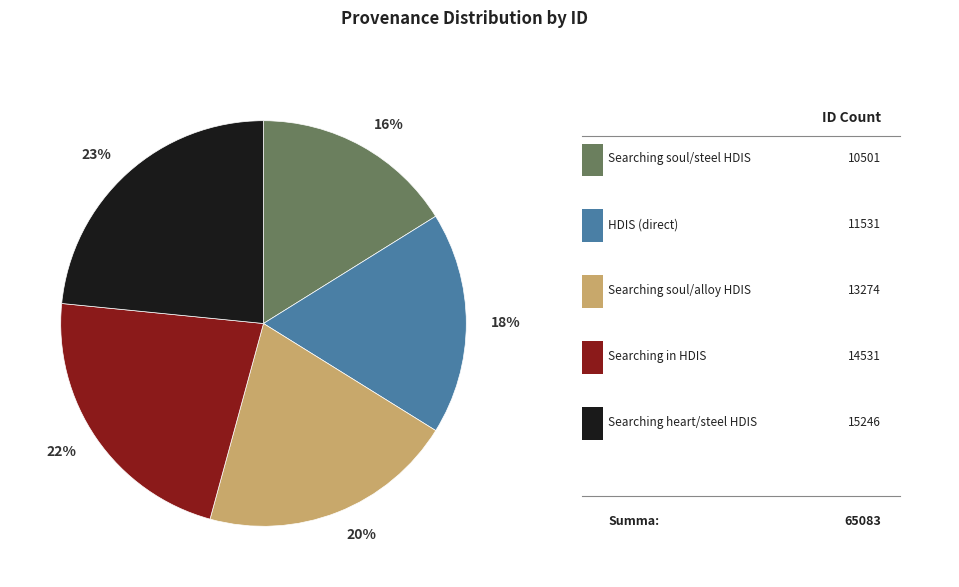

Between 22% and 23%, which is larger?

23%